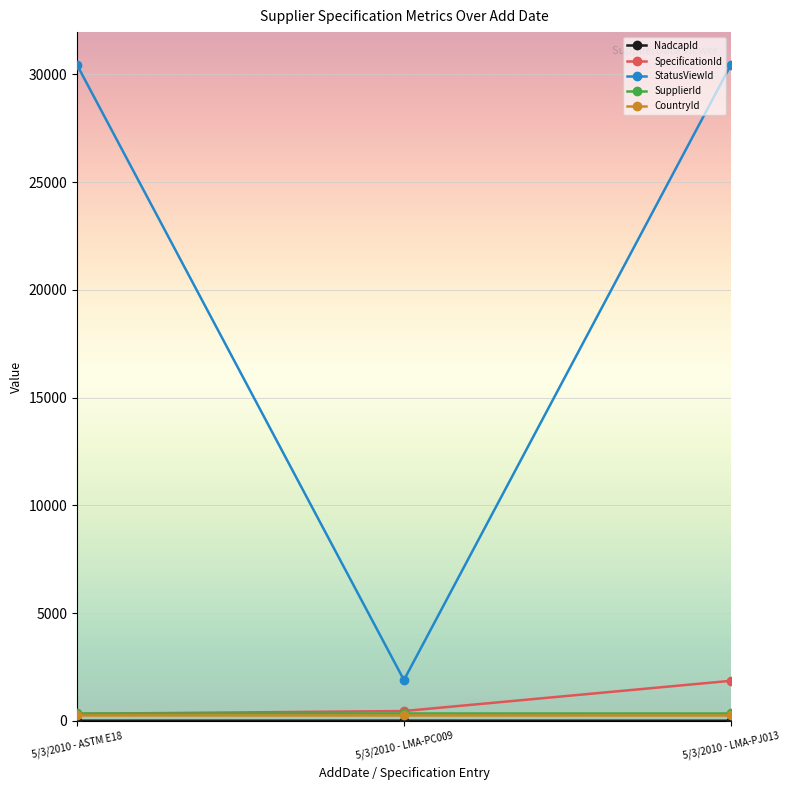

Which series has the largest range (max minus min)?

StatusViewId